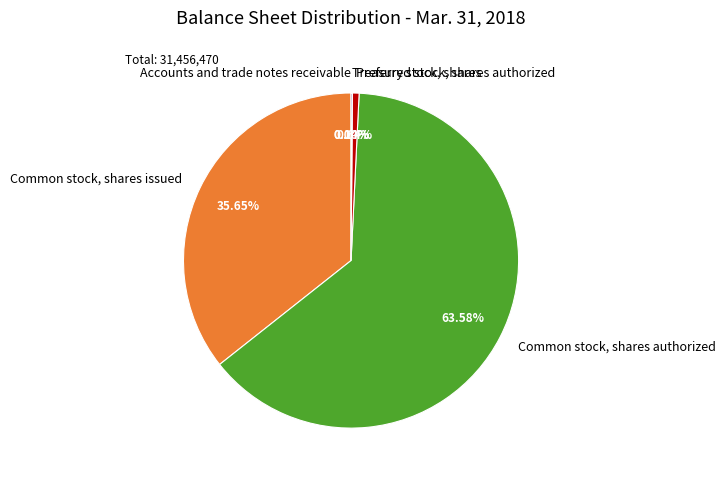

What is the ratio of the value at Common stock, shares issued to the value at Common stock, shares authorized?

0.6